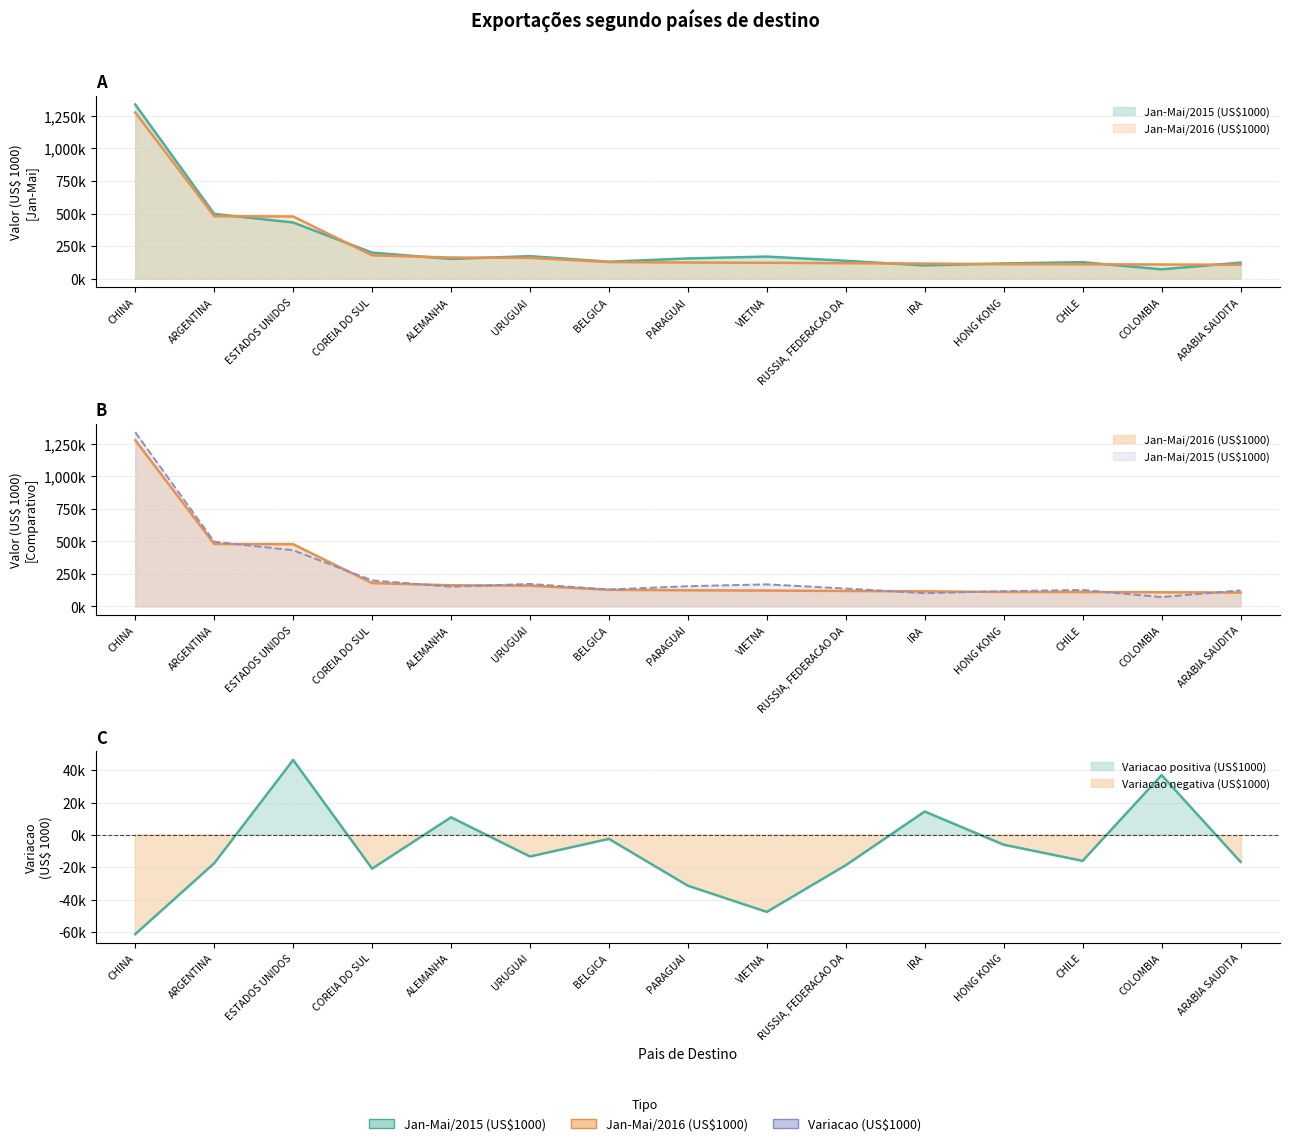

How many values in the Jan-Mai/2016 (US$1000) series exceed 123657?

8